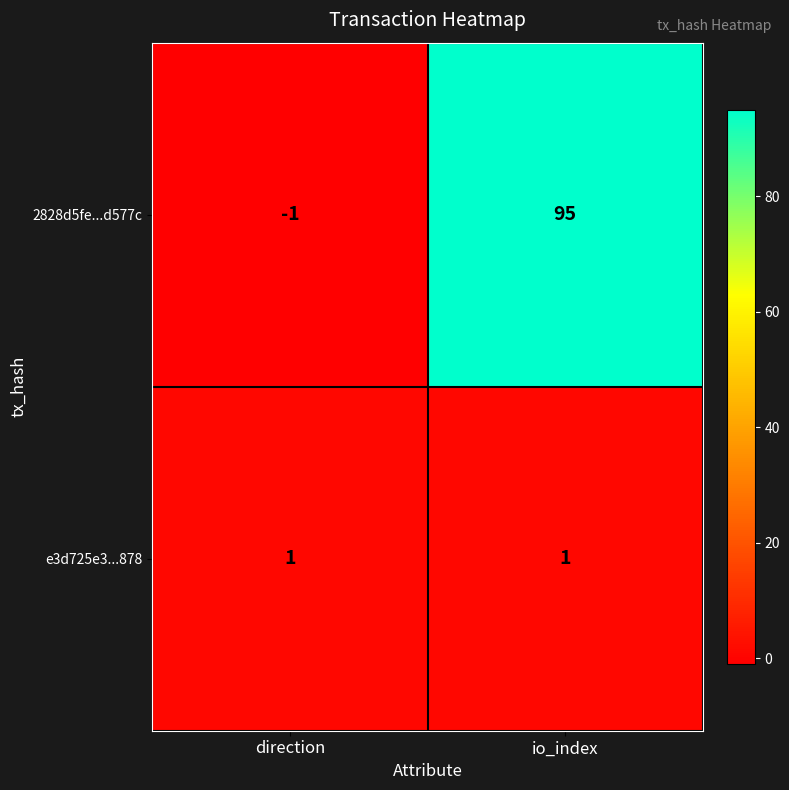

What is the difference between the highest and lowest values at io_index?

94